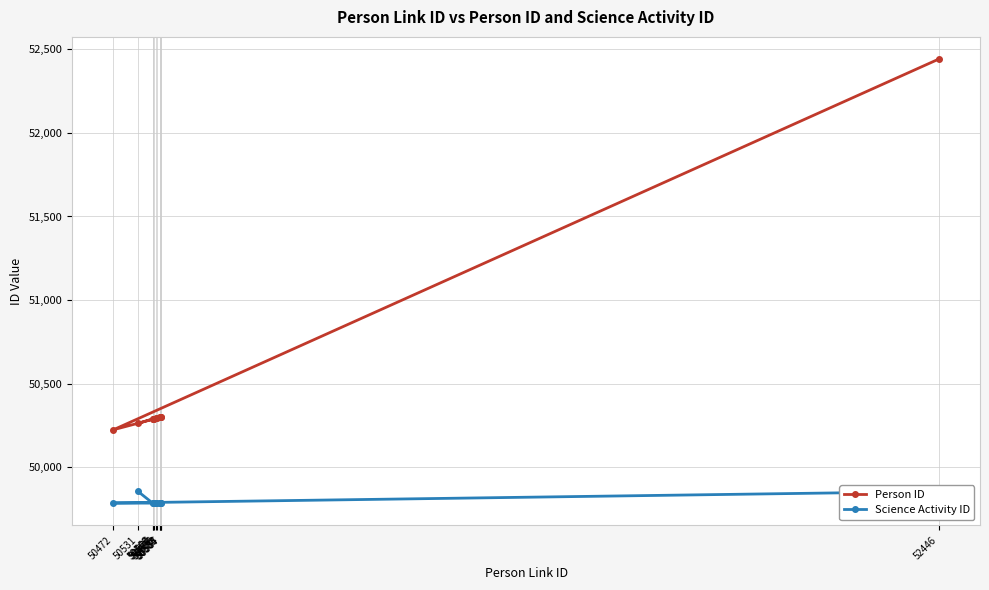

True or false: Person ID and Science Activity ID intersect in this chart.

False